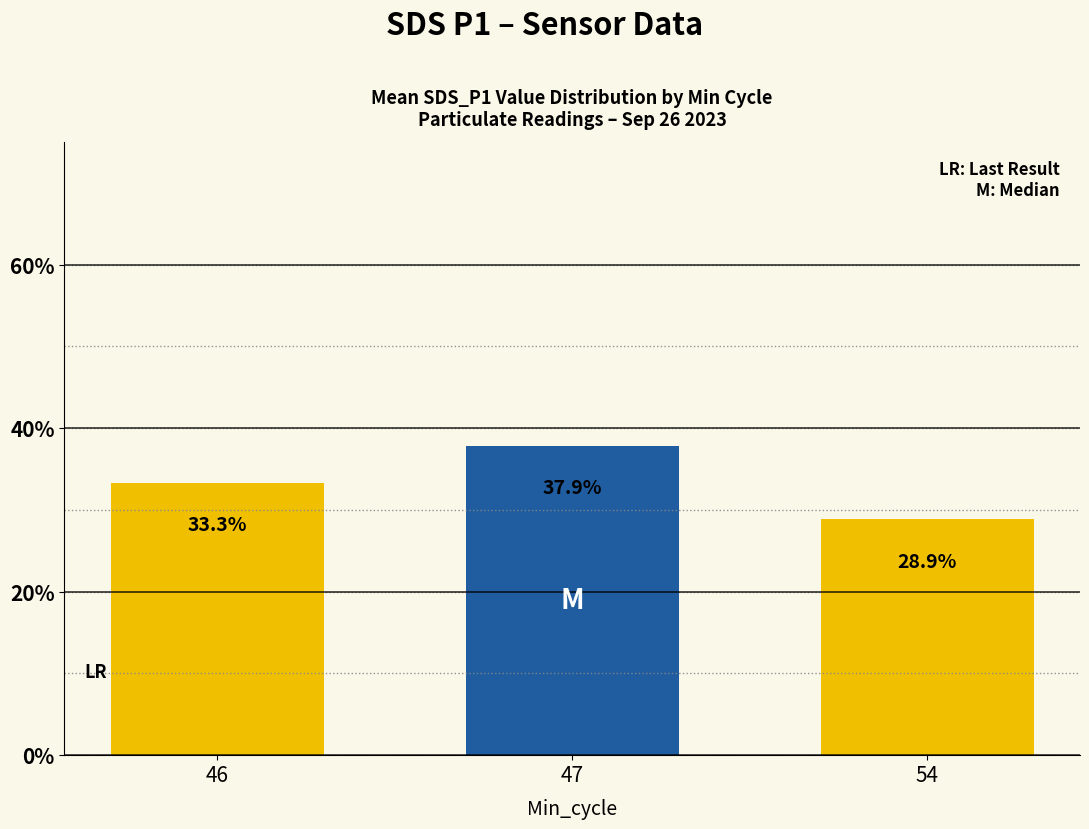

Rank the categories by value from lowest to highest.

54, 46, 47